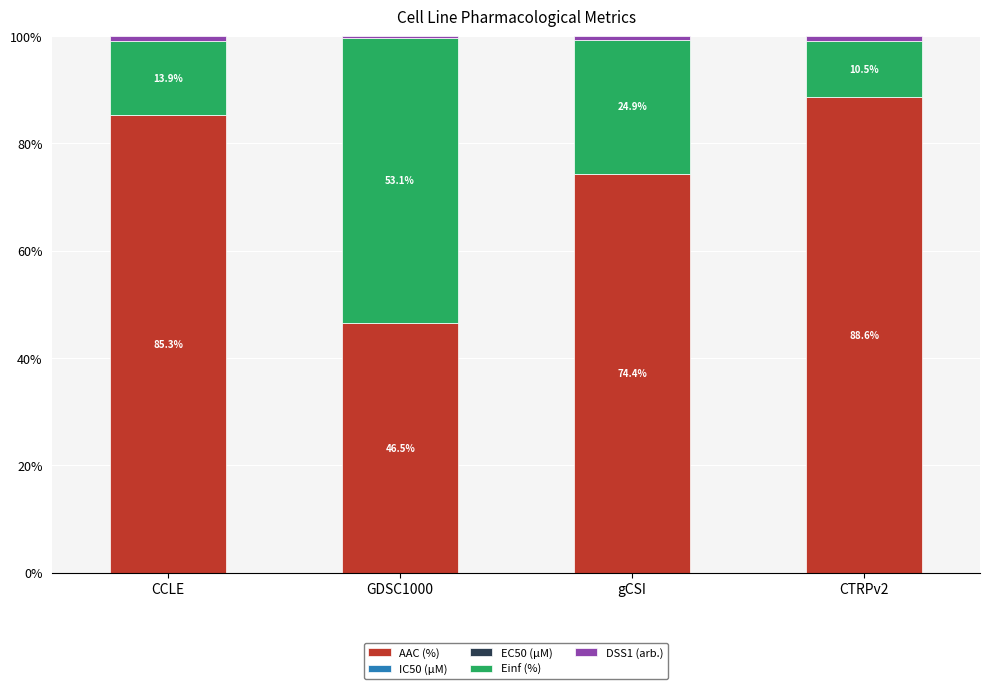

What is the maximum value for AAC (%)?

88.6